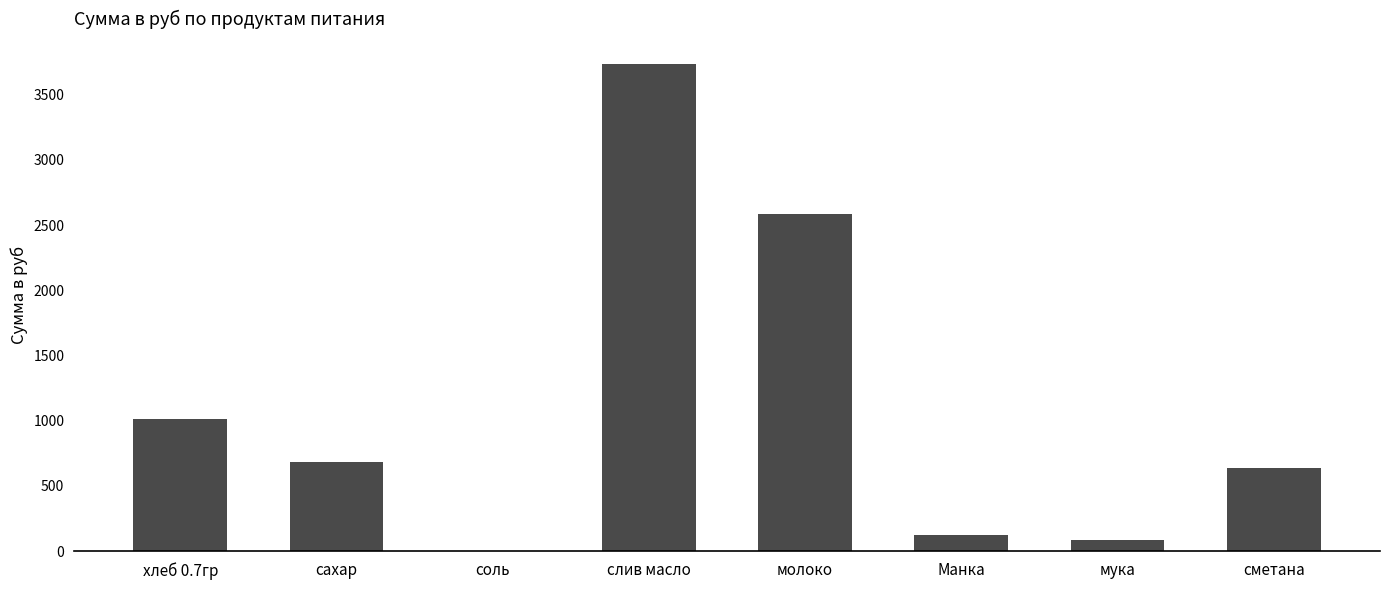

What is the sum of all values?

8875.8